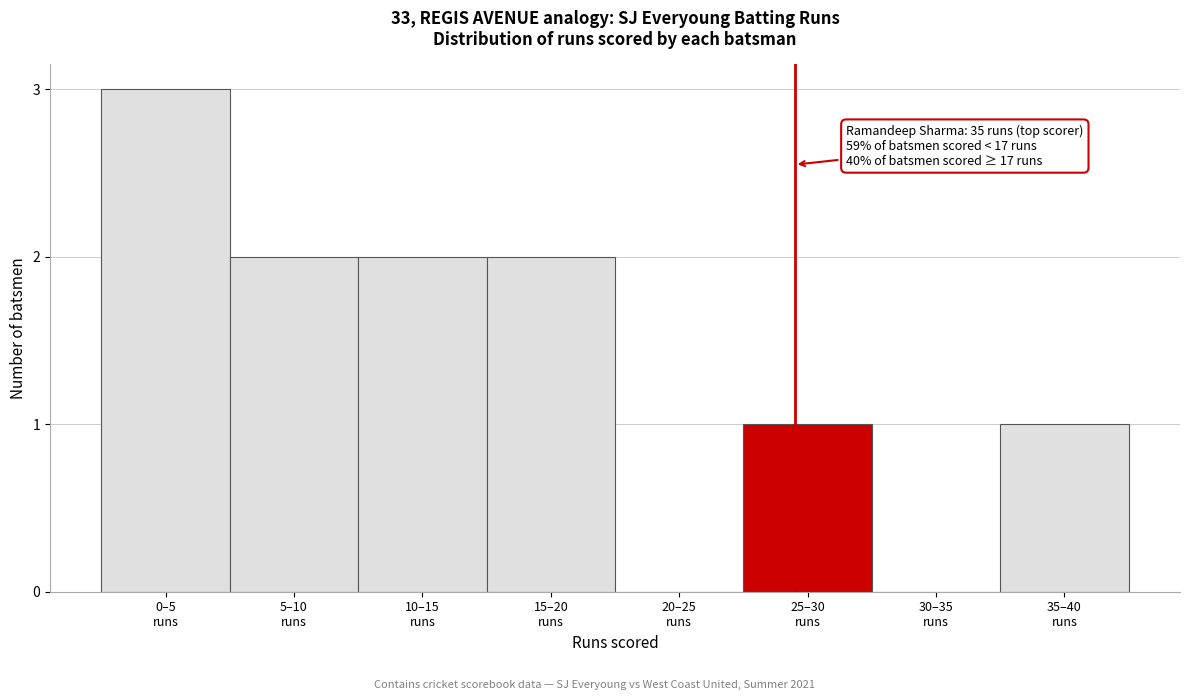

What is the maximum value shown in the chart?

3